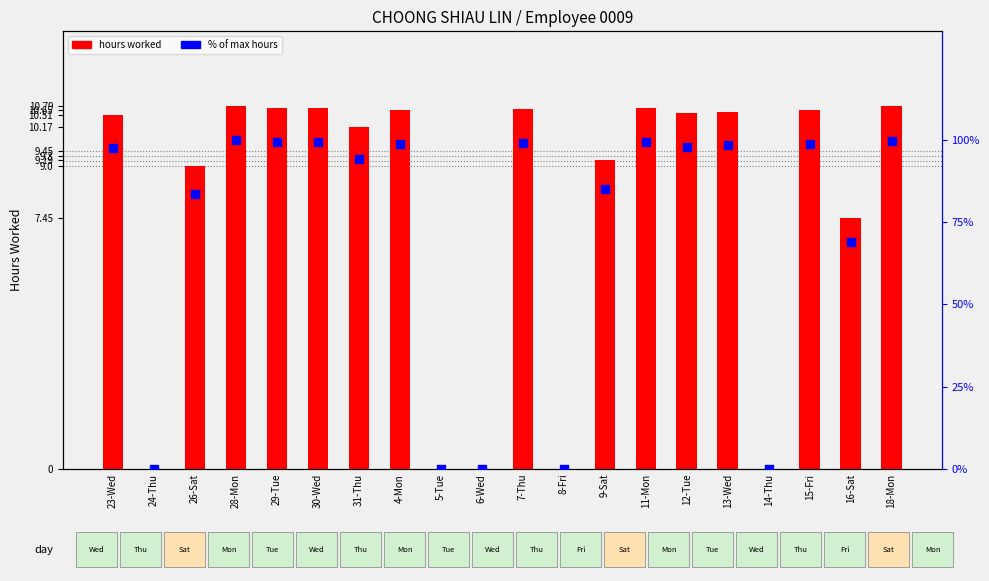

At how many categories does at least one series exceed 19?

15